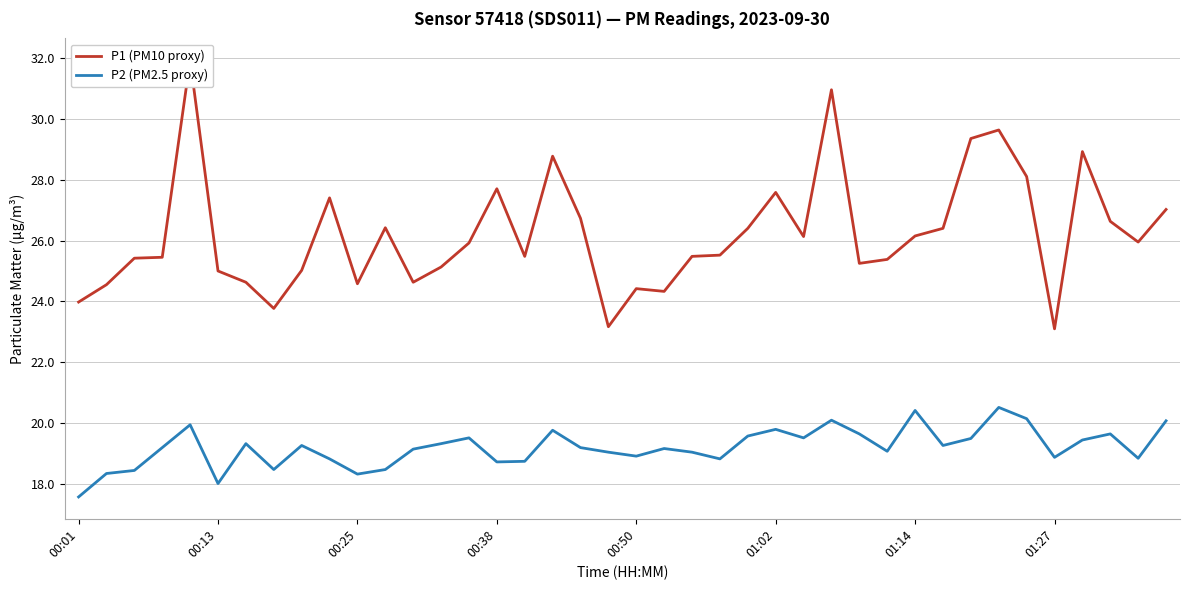

Which series has the largest total across all categories?

P1 (PM10 proxy)